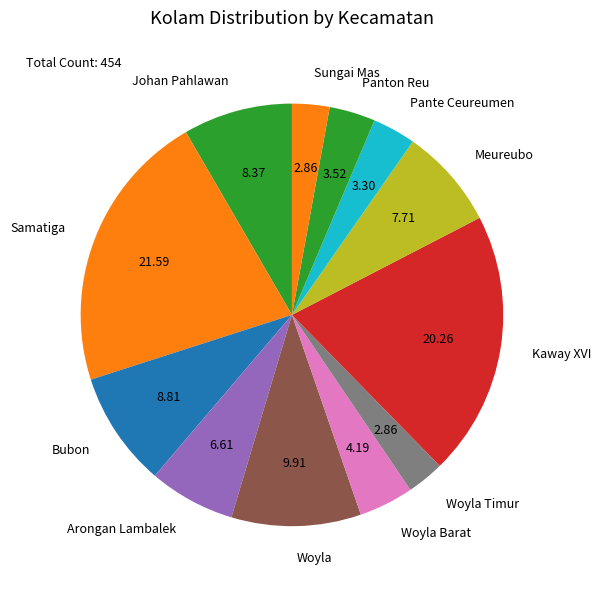

Is Arongan Lambalek the majority of the pie?

No